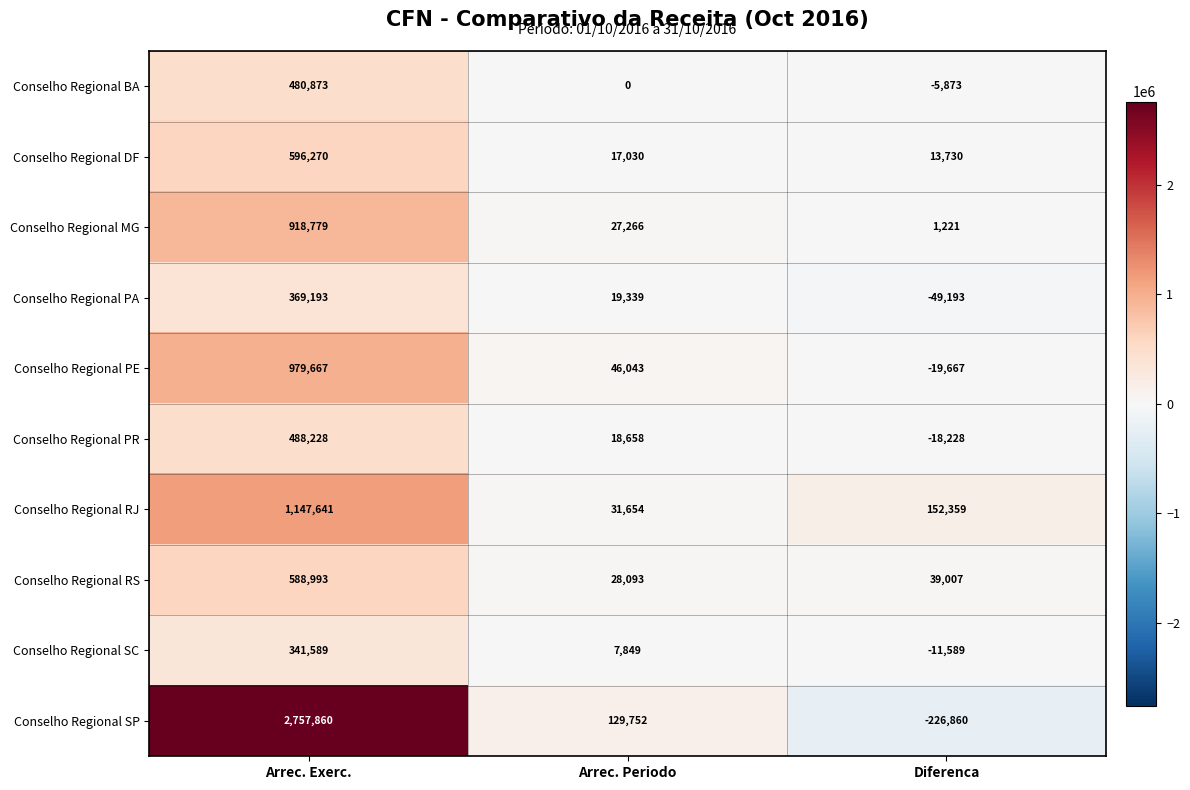

How many categories are shown in the chart?

3